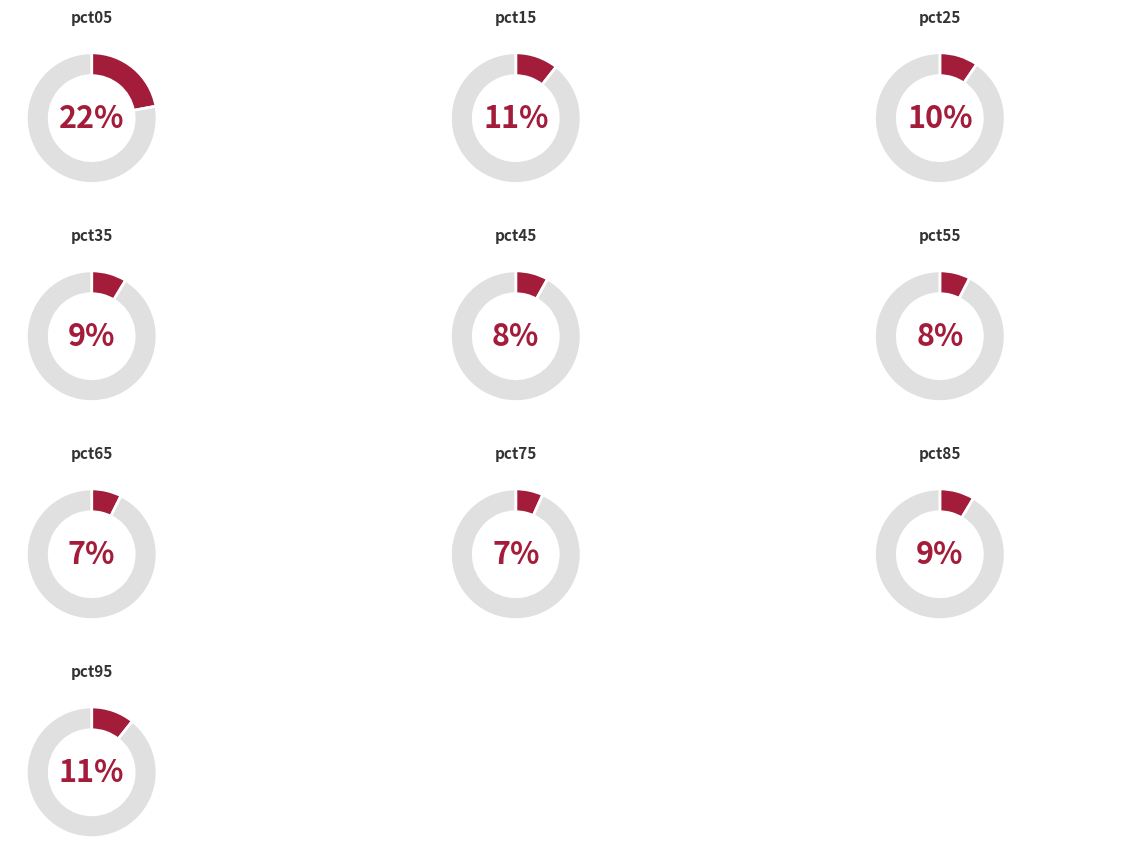

Which slice is the smallest?

pct75